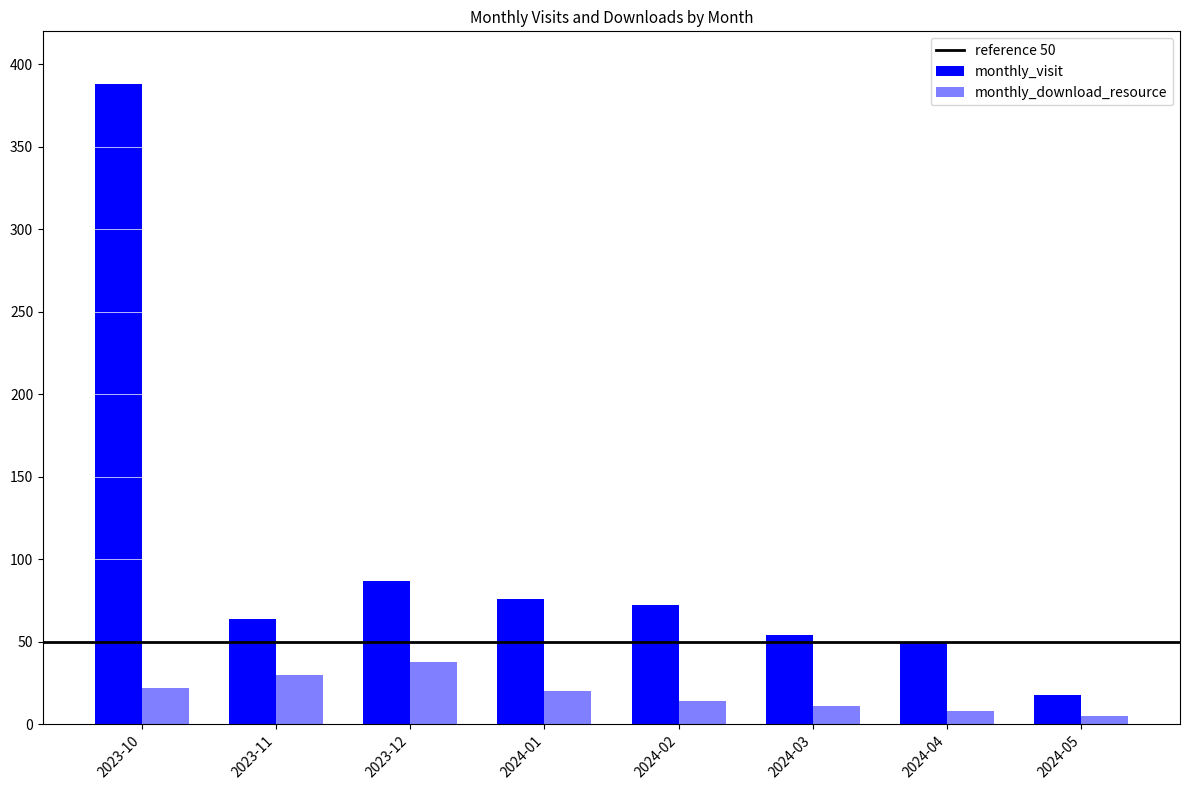

How many series are shown in this chart?

2